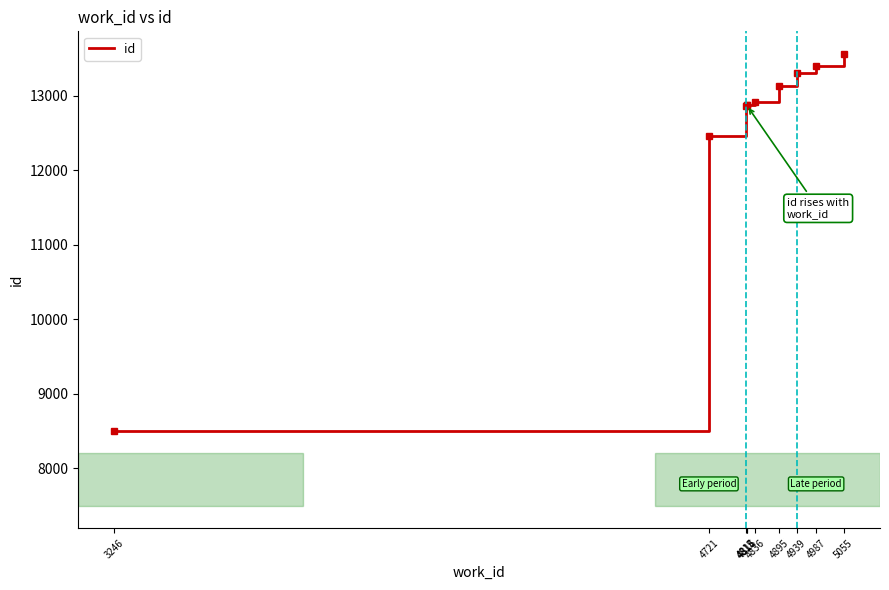

True or false: the data shows 23971 at 5055.

False